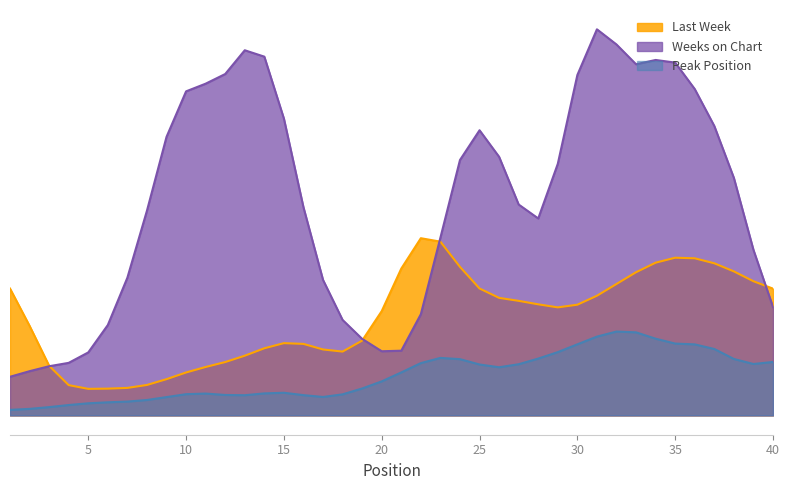

Where is the first local minimum for Peak Position?

7